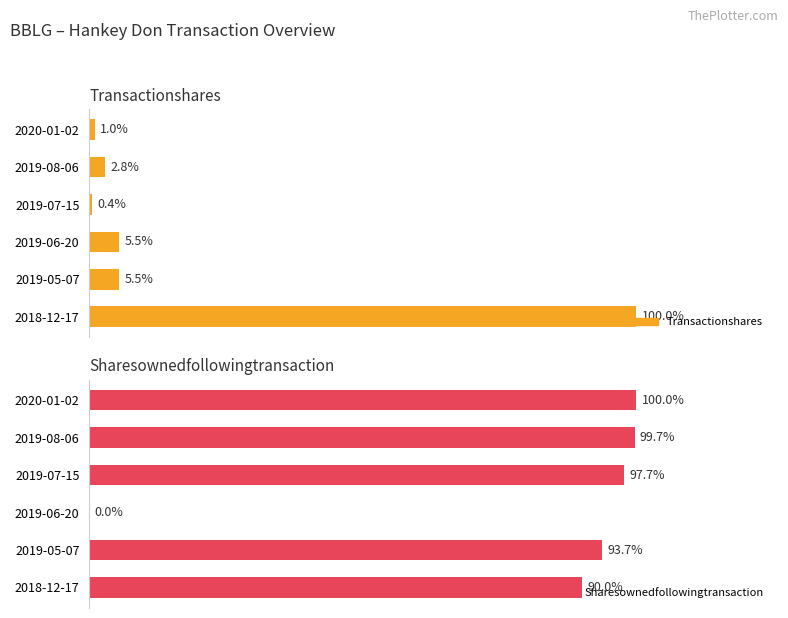

Rank the series by their maximum value, from lowest to highest.

transactionShares, sharesOwnedFollowingTransaction